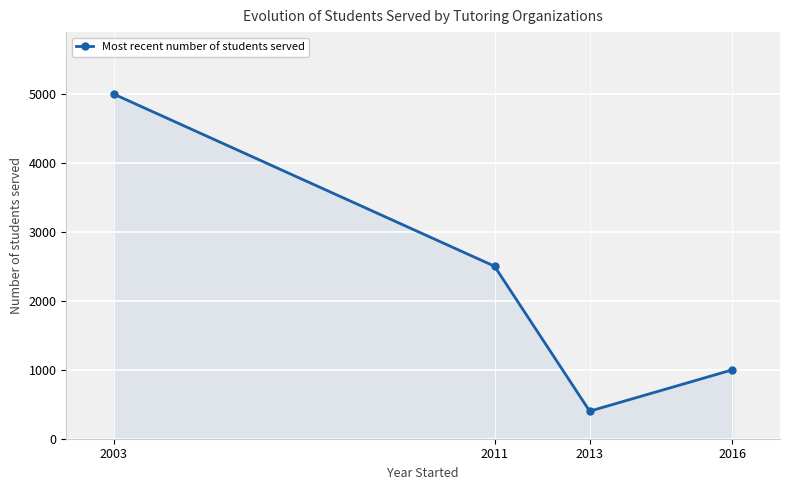

What is the value of the 3rd point from the left?

400